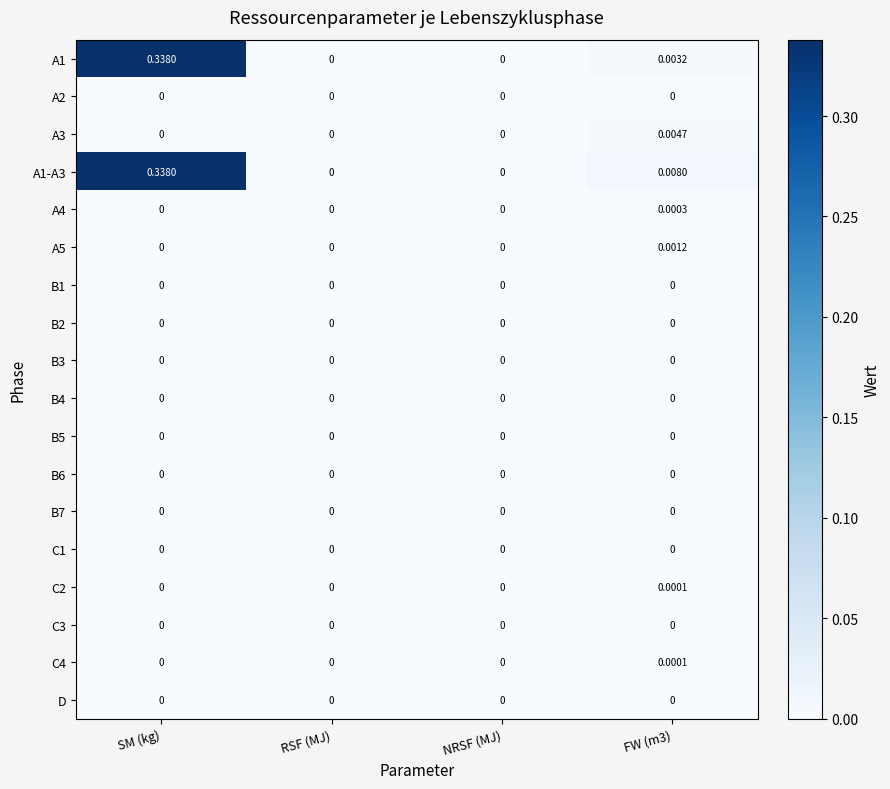

At which category does the chart reach its peak across all series?

SM (kg)